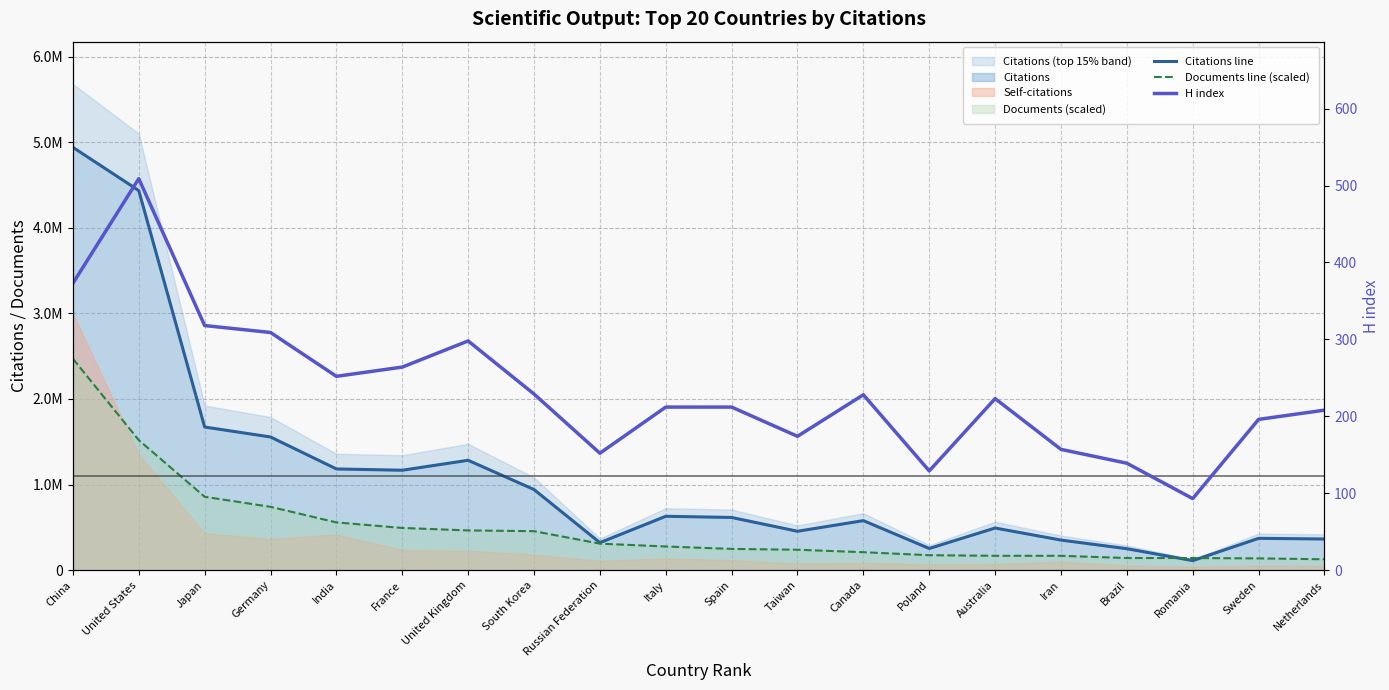

What is the difference between the highest and lowest values at Italy?

629059.0